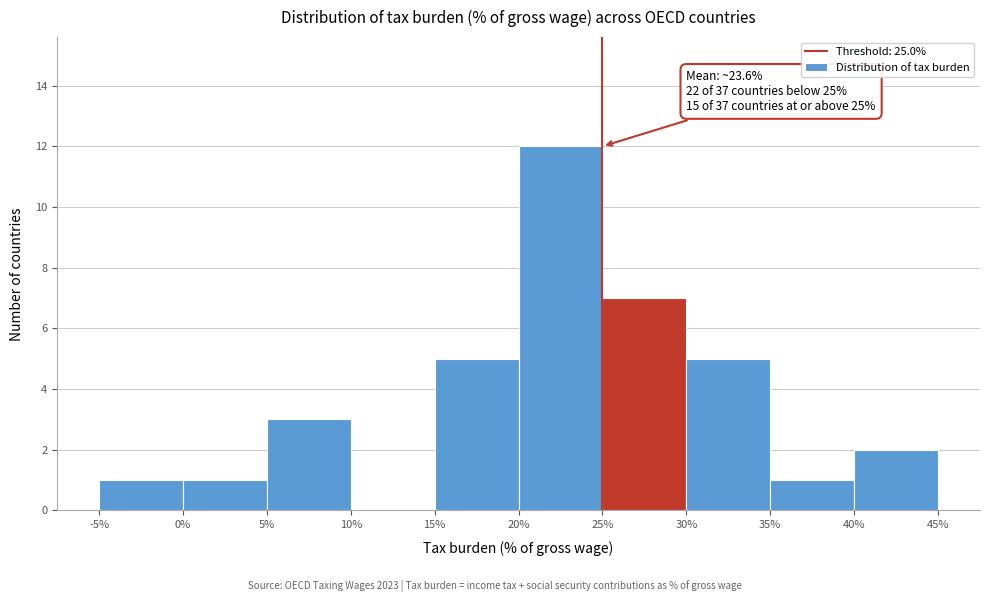

Over which range of the x-axis is the bar tallest?

20% to 25%